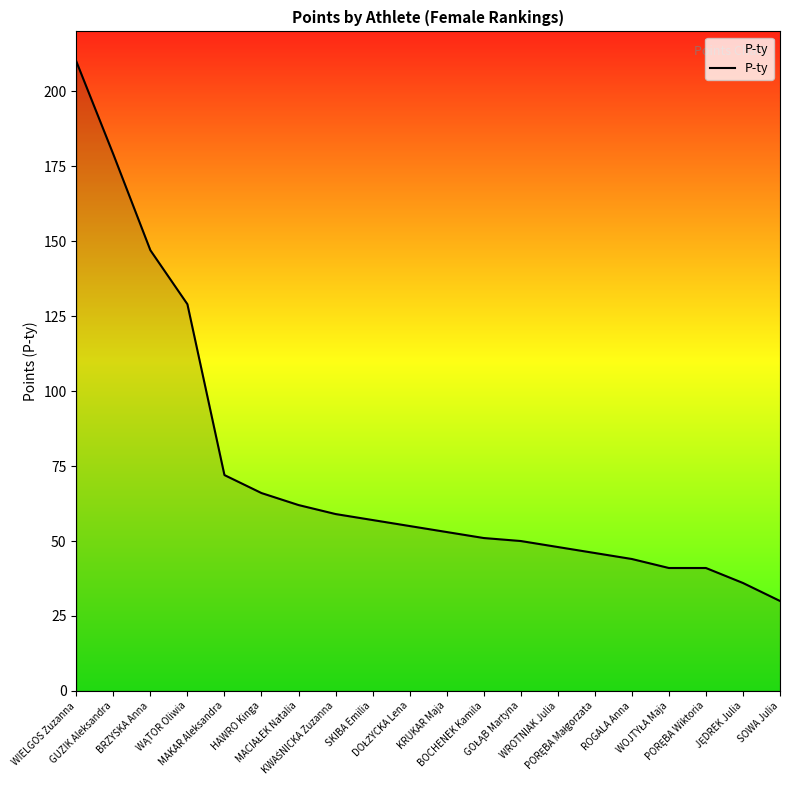

What is the smallest value displayed?

30